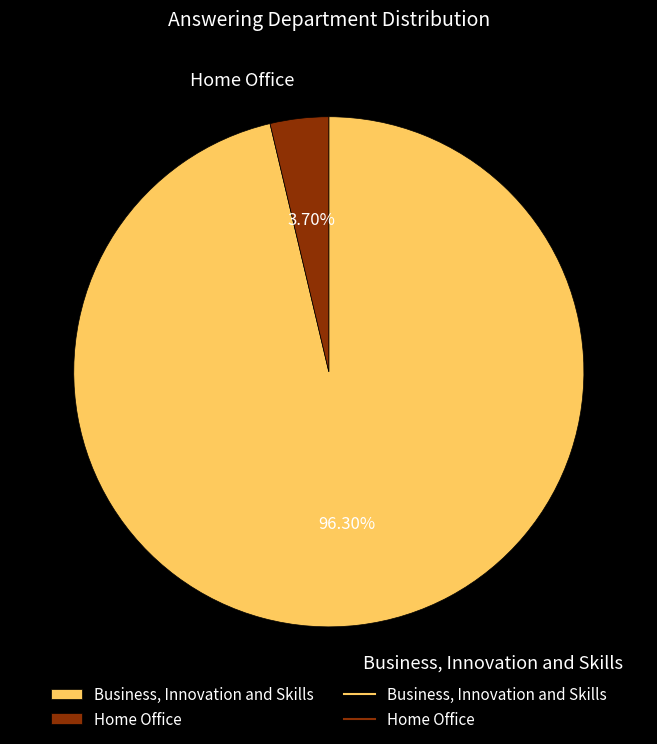

To the nearest percent, what percentage of the pie is Home Office?

4%